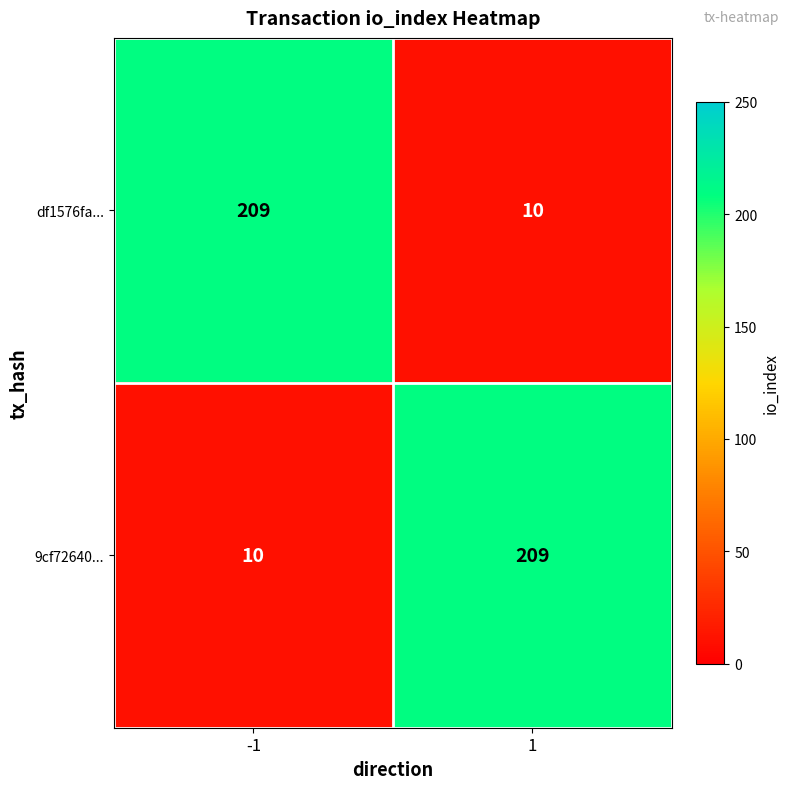

Read the 9cf72640... value at 1.

209